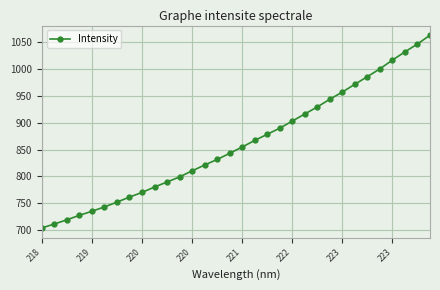

Reading left to right, list all the values displayed in this chart.

703.8	711.2	719.0	727.4	734.9	743.0	752.0	761.4	770.1	780.2	789.6	799.1	810.4	821.2	831.7	843.0	854.9	867.1	878.7	890.0	903.3	916.5	929.7	944.0	957.4	972.0	986.1	1000.7	1017.0	1032.3	1047.0	1063.4